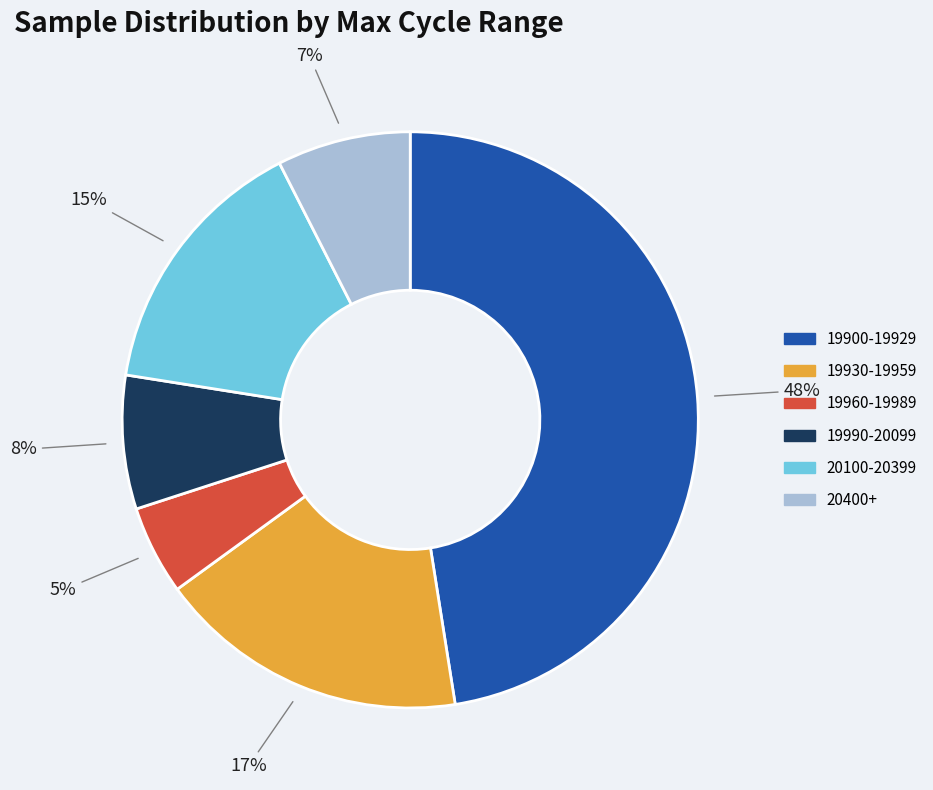

To the nearest percent, what is the average slice percentage?

17%